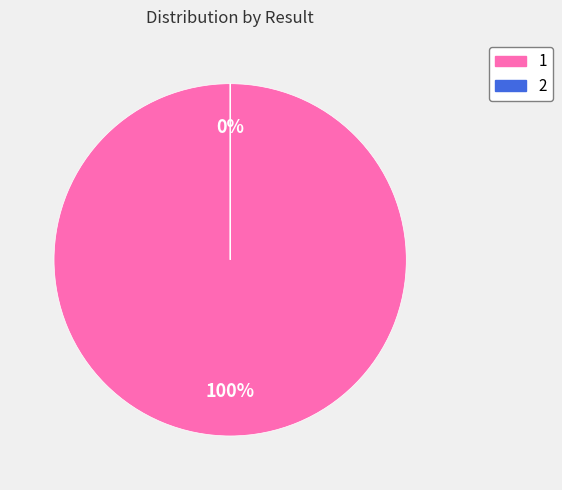

To the nearest percent, what is the combined percentage of 2 and 1?

100%